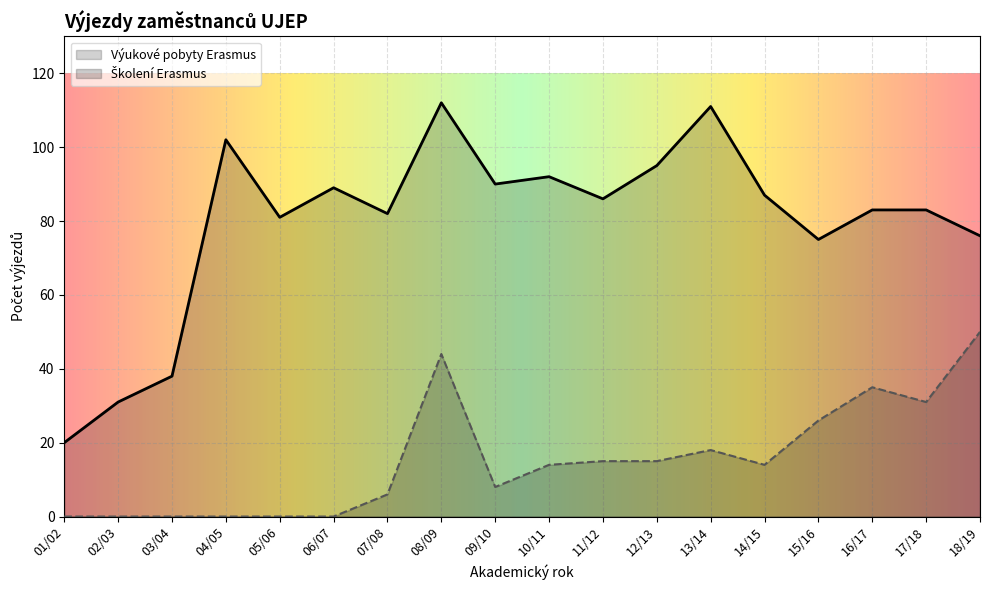

True or false: Školení Erasmus and Výukové pobyty Erasmus cross at least once.

False